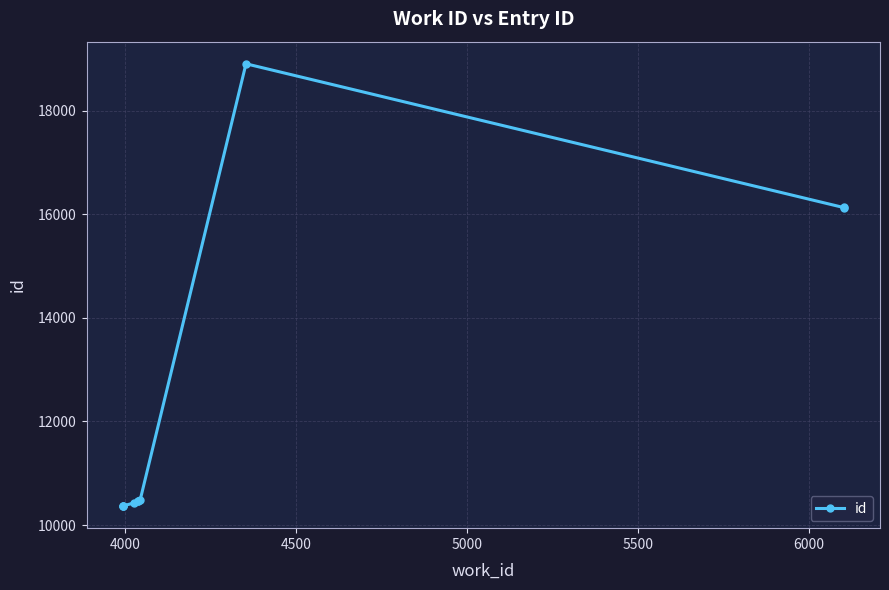

What is the value of the 1st point from the left?

10366